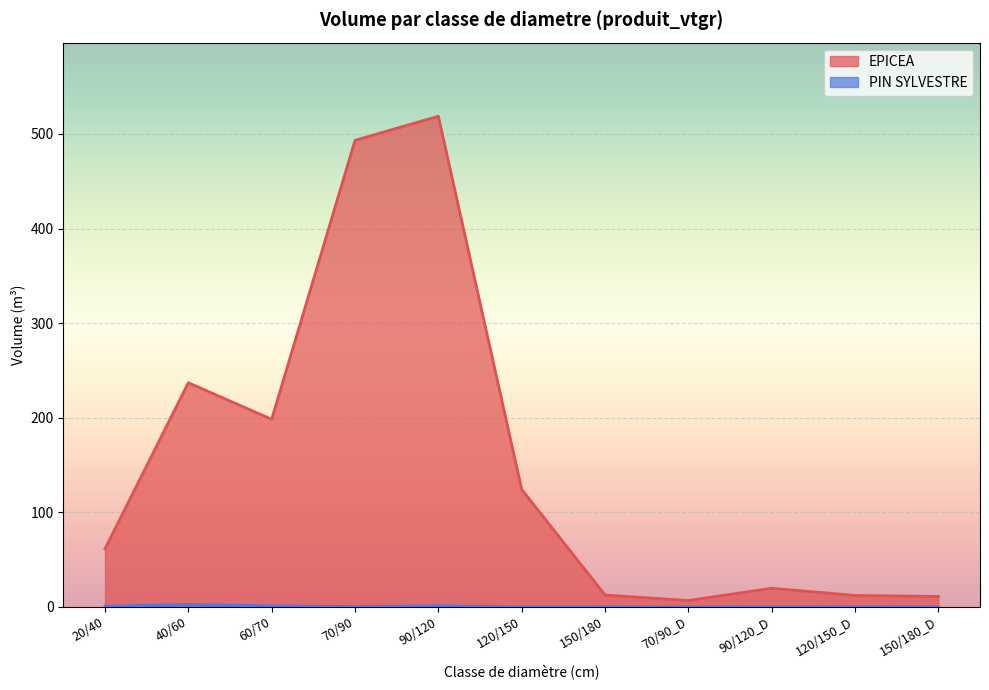

At which label is EPICEA closest to 262?

40/60